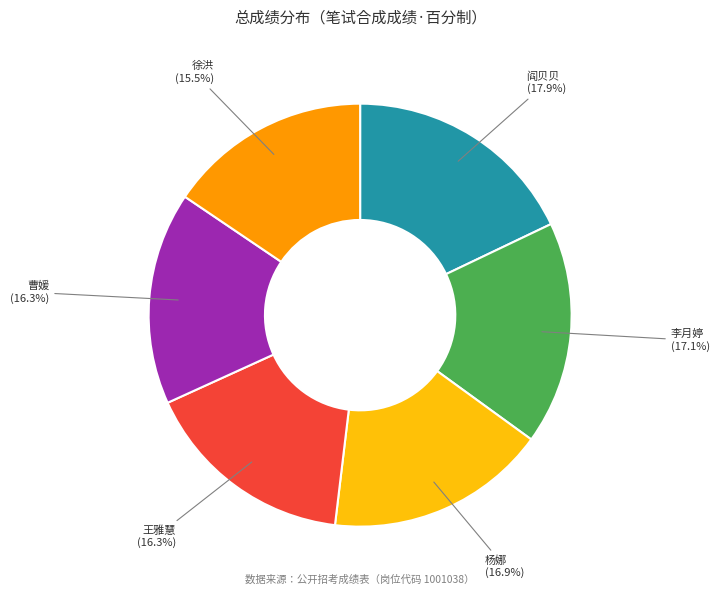

How much of the chart is everything except 杨娜?

83.1%